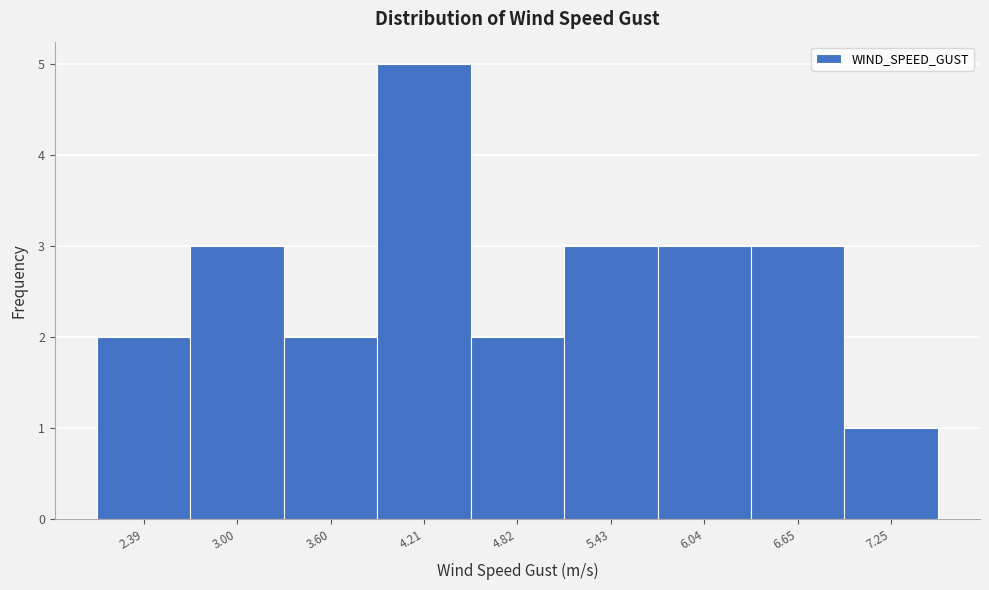

Reading left to right, transcribe all the data shown in this chart.

2.39=2	3.00=3	3.60=2	4.21=5	4.82=2	5.43=3	6.04=3	6.65=3	7.25=1